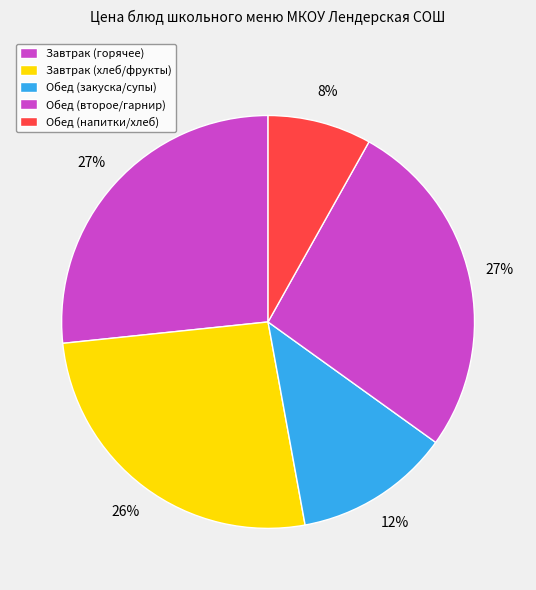

How many slices are in this pie chart?

5